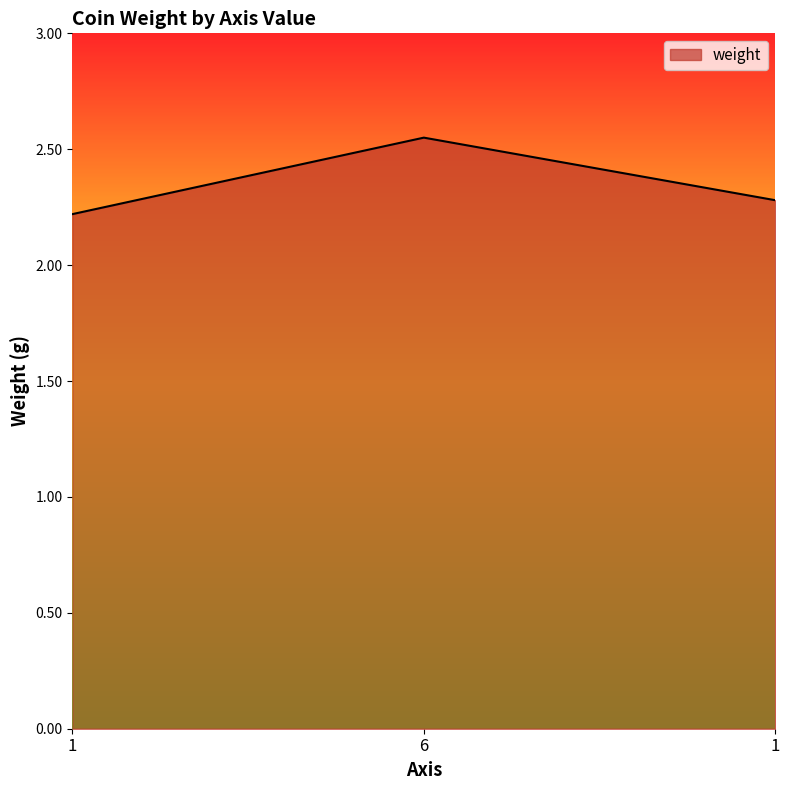

Does the chart have visible grid lines?

No